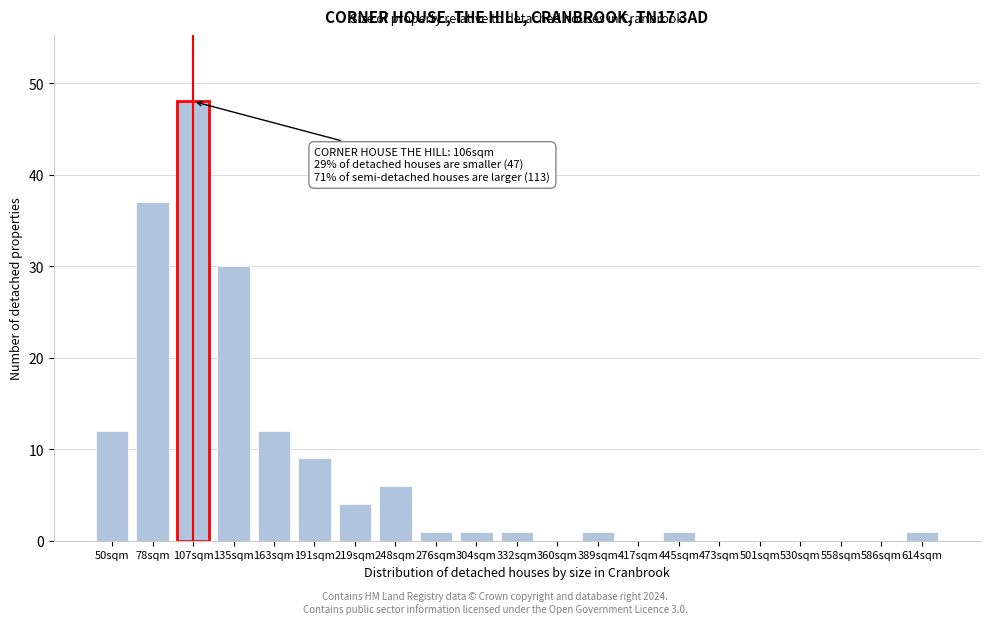

Reading left to right, transcribe all the data shown in this chart.

50sqm=12	78sqm=37	107sqm=48	135sqm=30	163sqm=12	191sqm=9	219sqm=4	248sqm=6	276sqm=1	304sqm=1	332sqm=1	360sqm=0	389sqm=1	417sqm=0	445sqm=1	473sqm=0	501sqm=0	530sqm=0	558sqm=0	586sqm=0	614sqm=1